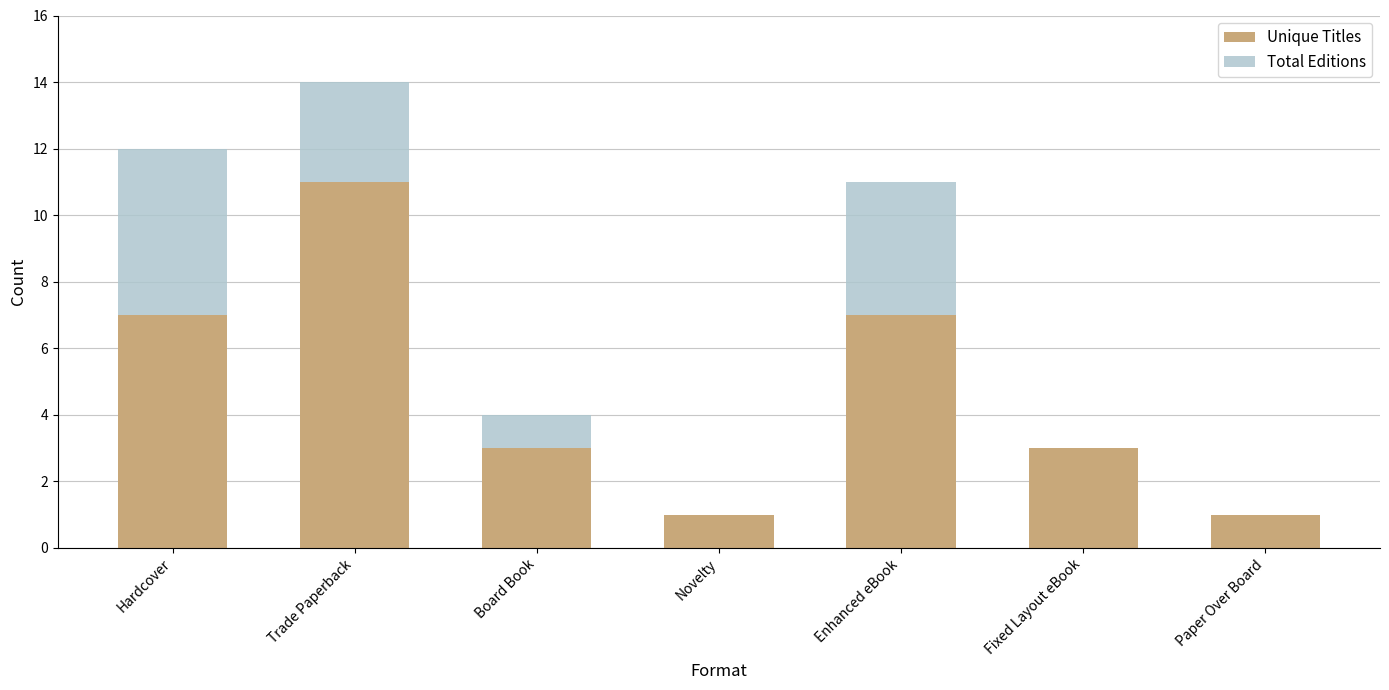

At which category is the sum across all series the highest?

Trade Paperback